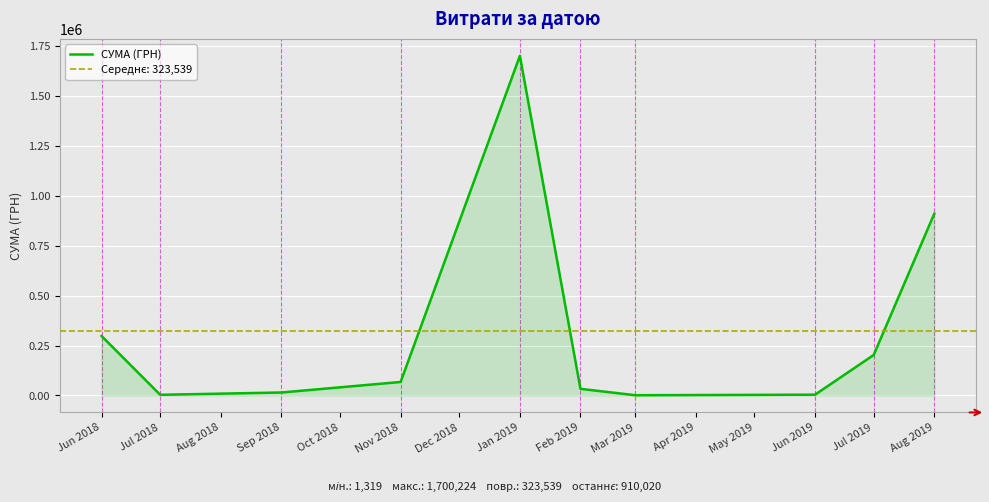

The value of СУМА (ГРН) at Jul 2019 is 333354.0. True or false?

False